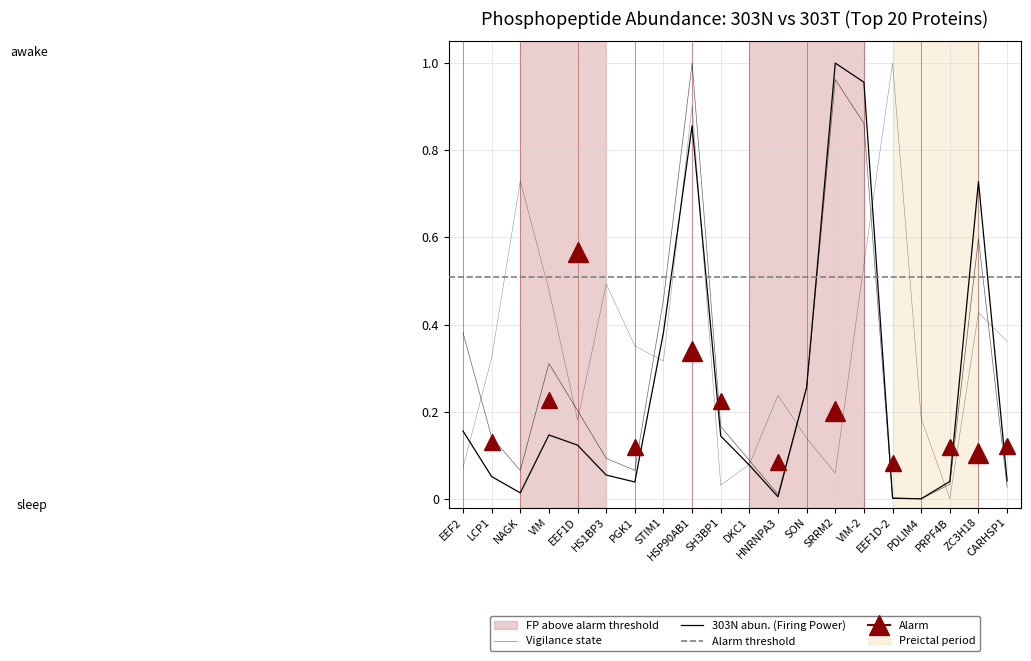

Reading right to left, what are all the values shown in this chart?

303N abun.: 0.0	0.7	0.0	0.0	0.0	1.0	1.0	0.3	0.0	0.1	0.1	0.9	0.4	0.0	0.1	0.1	0.1	0.0	0.1	0.2
303T abun.: 0.0	0.6	0.0	0.0	0.0	0.9	1.0	0.3	0.0	0.1	0.2	1.0	0.5	0.1	0.1	0.2	0.3	0.1	0.1	0.4
Score: 0.4	0.4	0.0	0.2	1.0	0.5	0.1	0.1	0.2	0.1	0.0	0.9	0.3	0.4	0.5	0.2	0.5	0.7	0.3	0.1